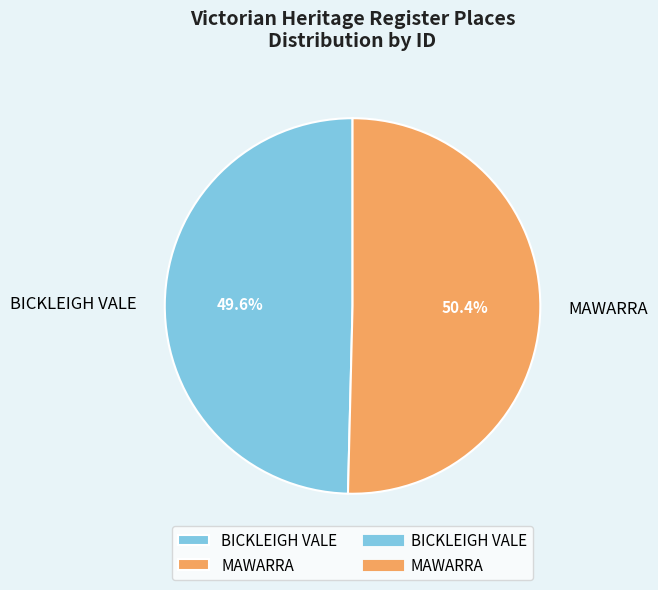

Is it true that MAWARRA is 50% of the pie?

True